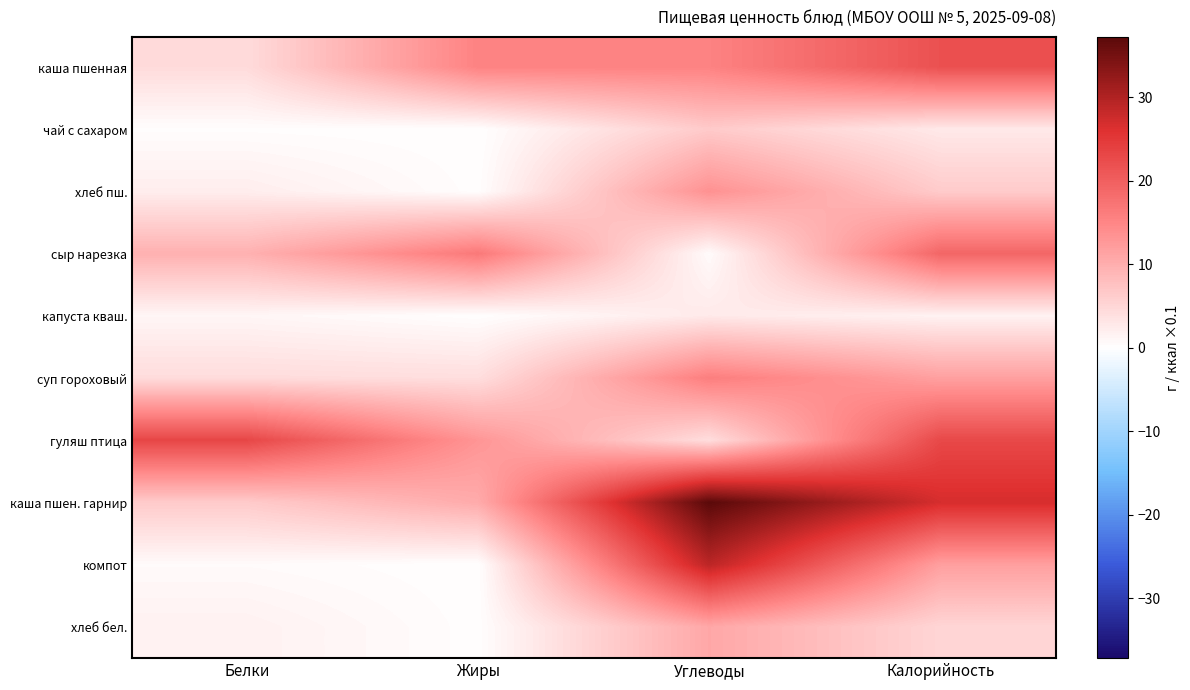

Which series has the largest total across all categories?

каша пшен. гарнир